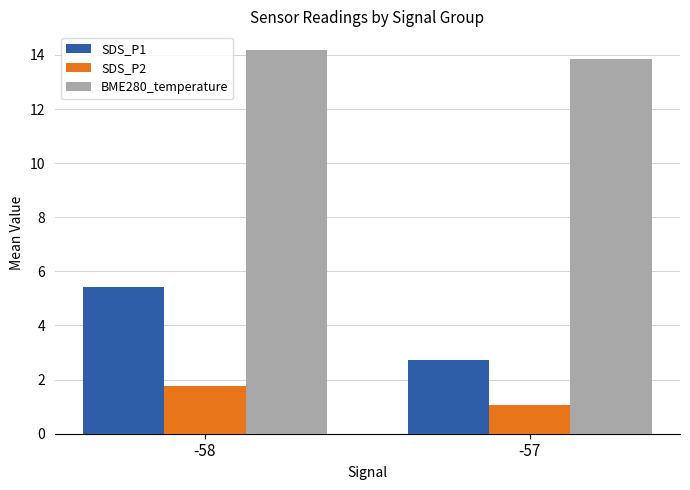

How many data points does each series have?

2